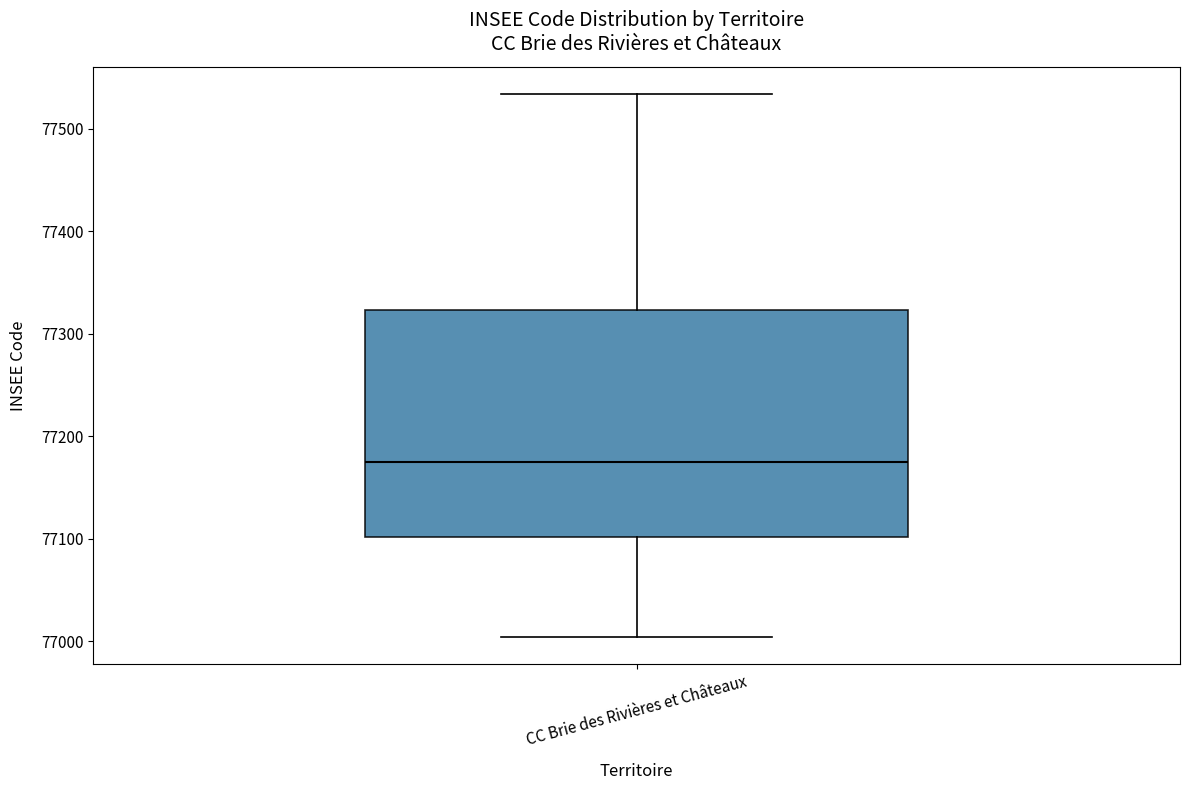

Where is the upper edge of the box for CC Brie des Rivières et Châteaux on the y-axis? The values are not printed on the chart, so give them approximately, as read against the axis.

77320